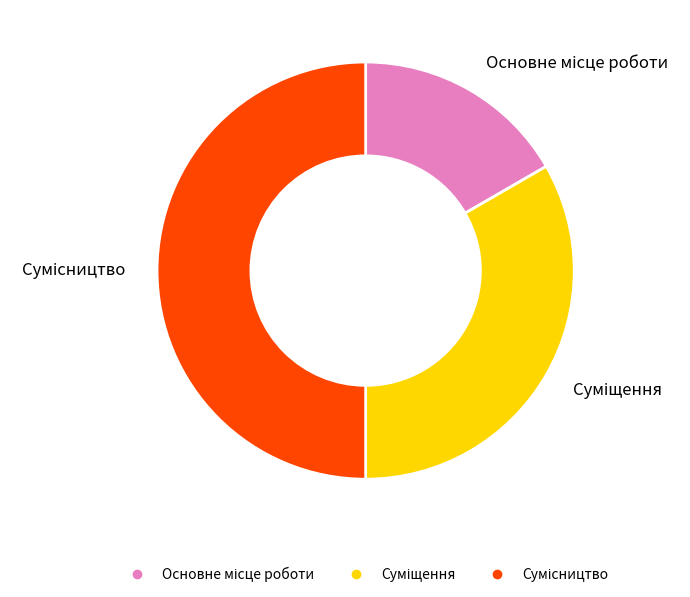

To the nearest percent, what is the combined percentage of Сумісництво and Основне місце роботи?

67%